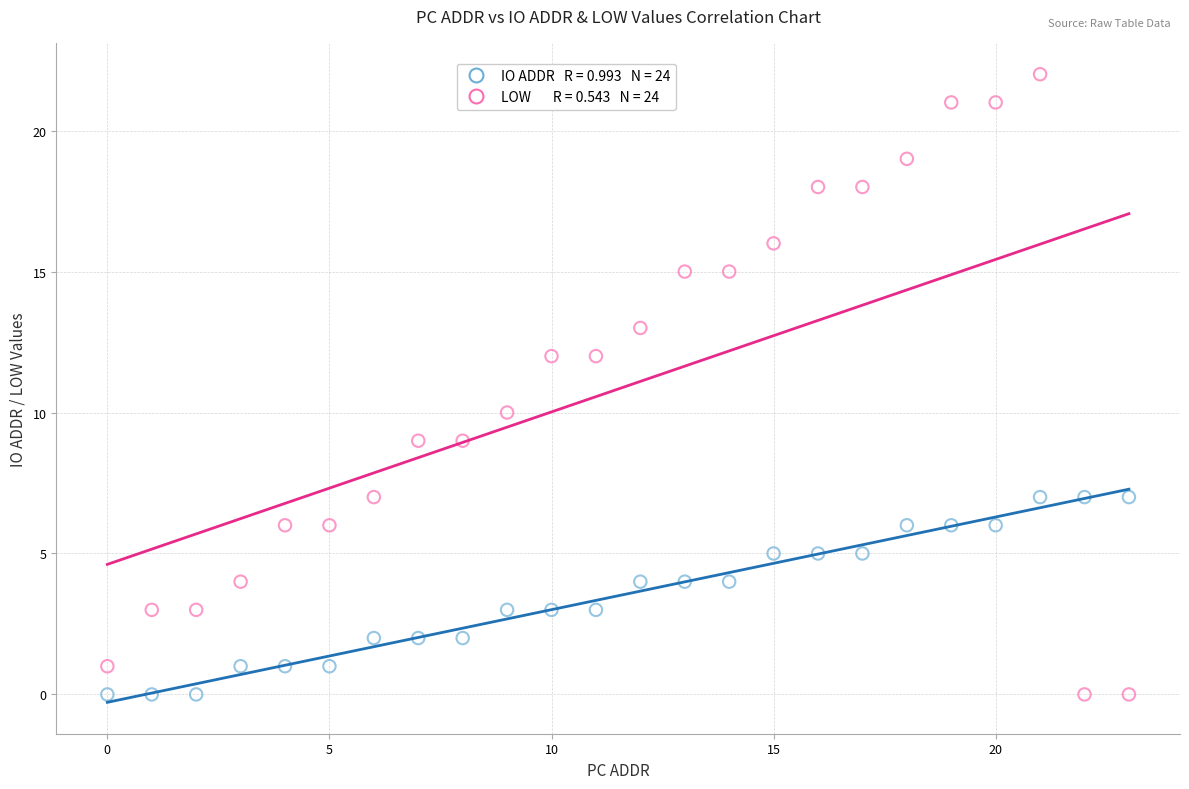

Across all data points, what is the range of Y values (max minus min)?

22